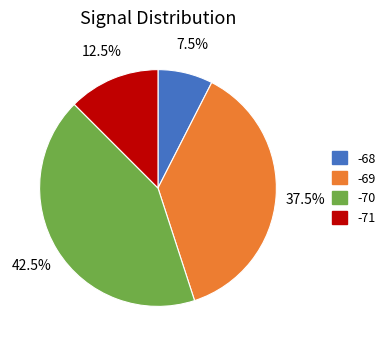

Does any single category account for the majority?

No